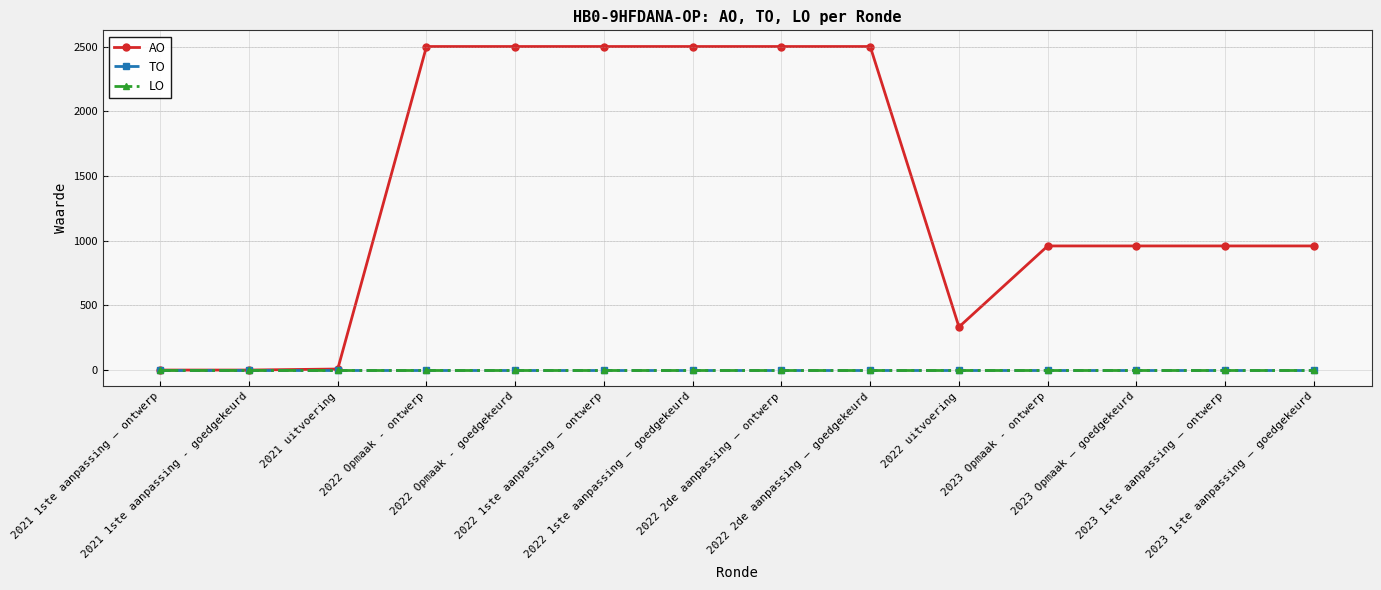

What position from the left is 2022 2de aanpassing – goedgekeurd?

9